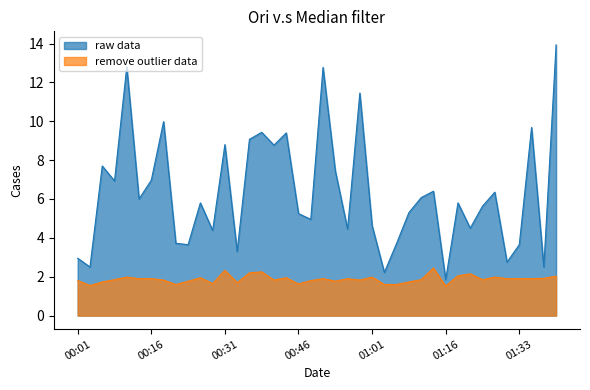

What is the lowest value of the raw data series?

1.9